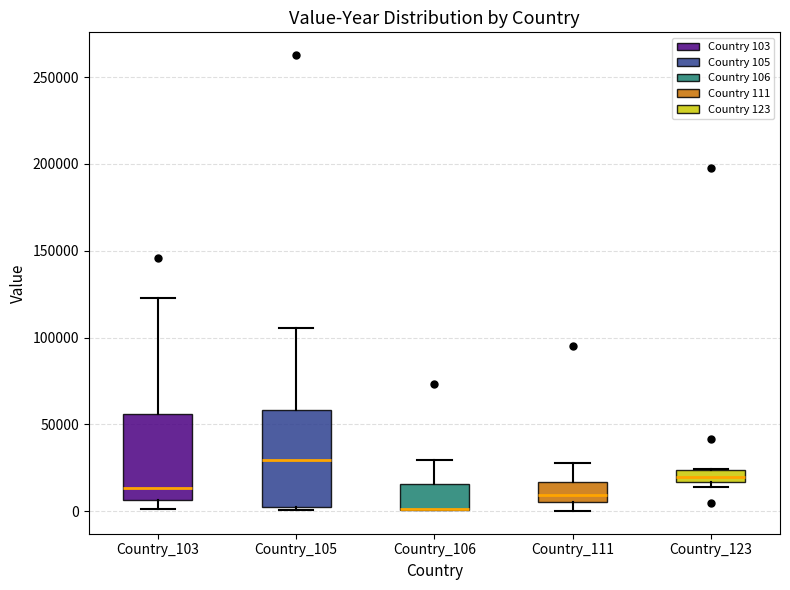

Where is the lower edge of the box for Country_111 on the y-axis? The values are not printed on the chart, so give them approximately, as read against the axis.

5000